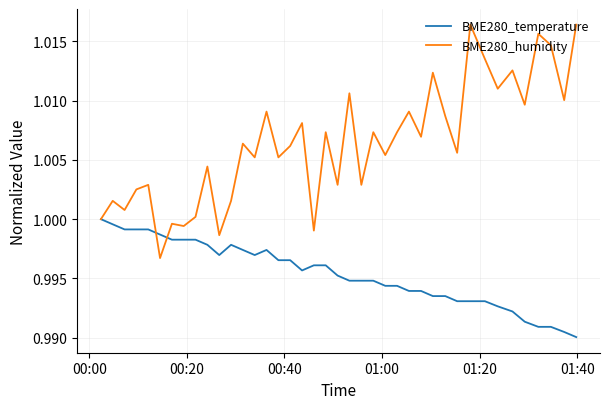

What are all the series names shown in the legend?

BME280_temperature, BME280_humidity